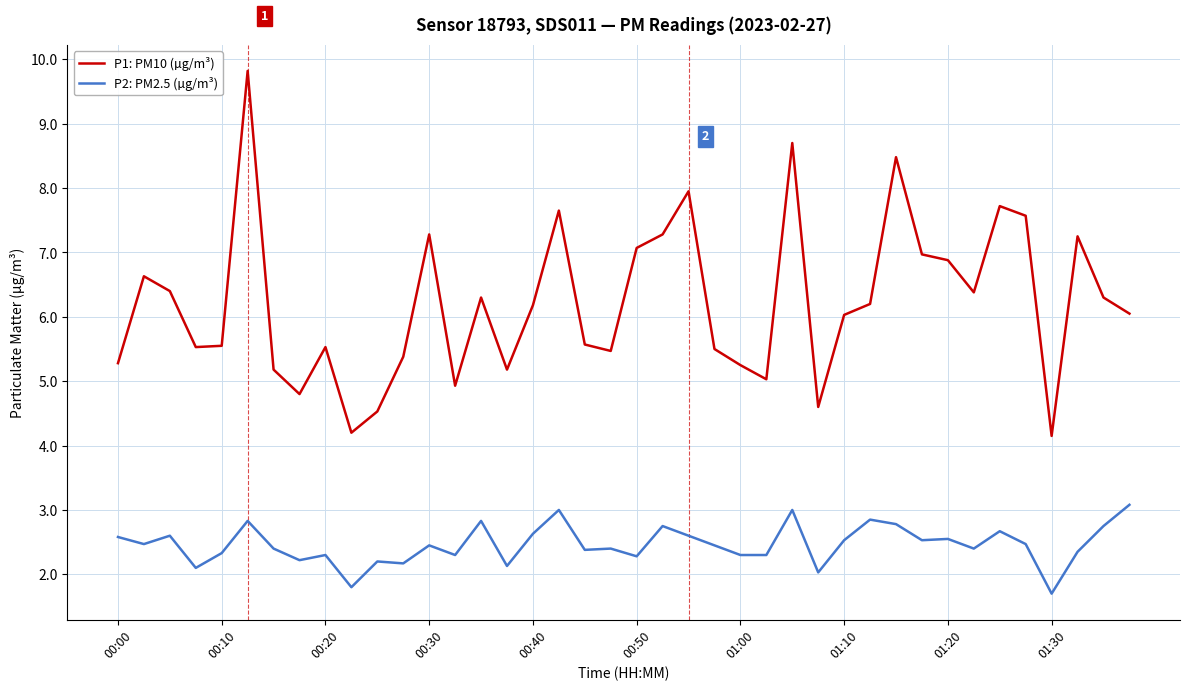

True or false: P1: PM10 (µg/m³) has more than 1 interior local peaks.

True